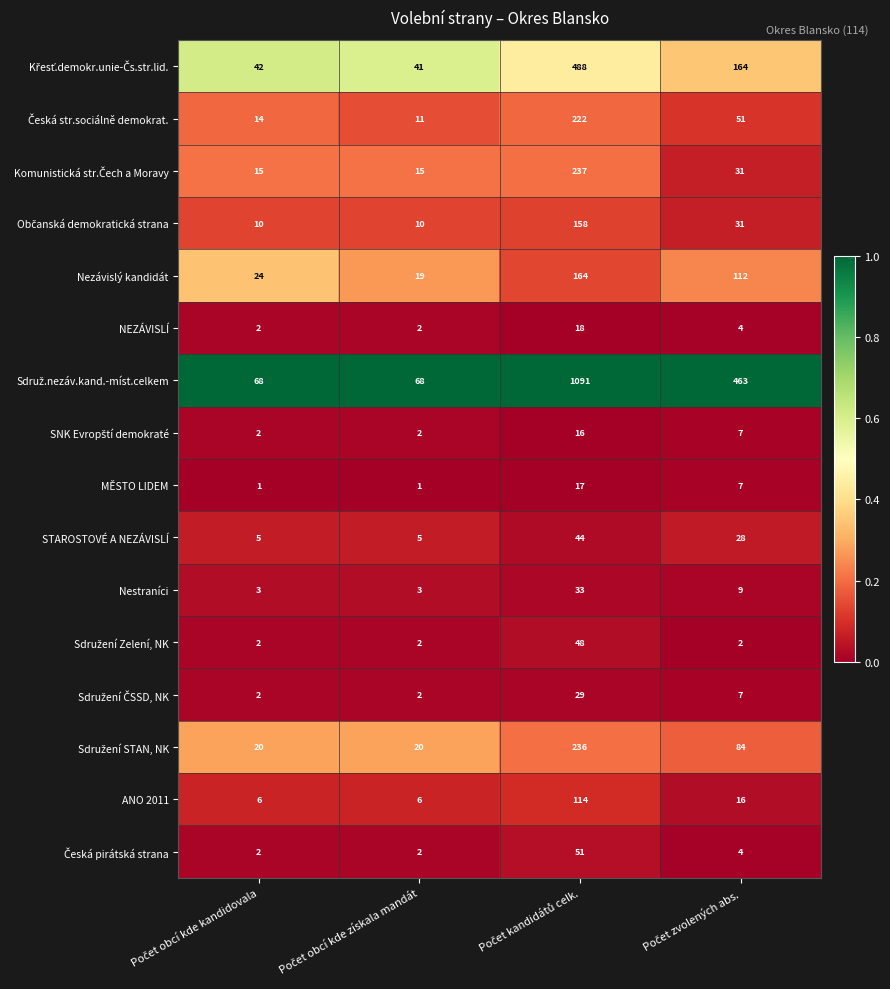

How many series are shown in this chart?

16